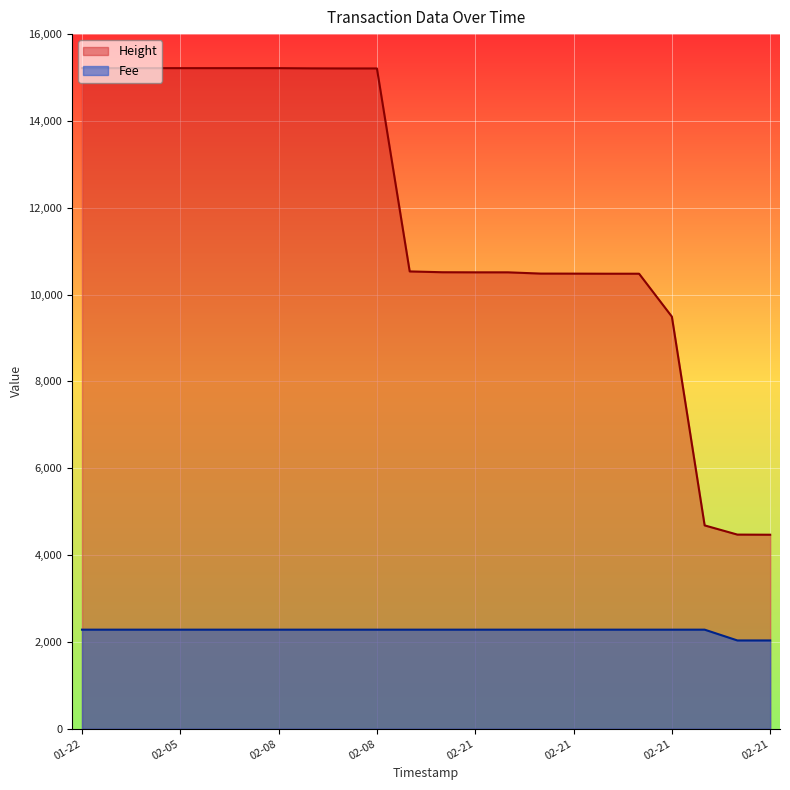

What is the smallest value displayed?

2033.9